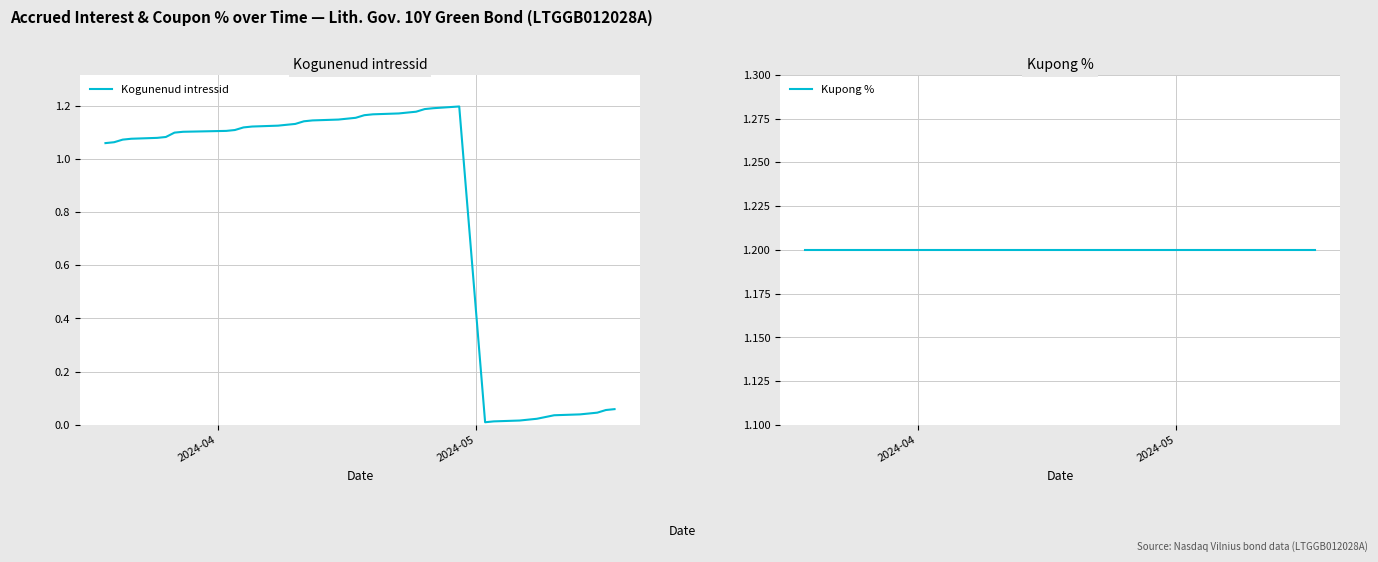

At which label does Kupong % reach its peak?

2024-04